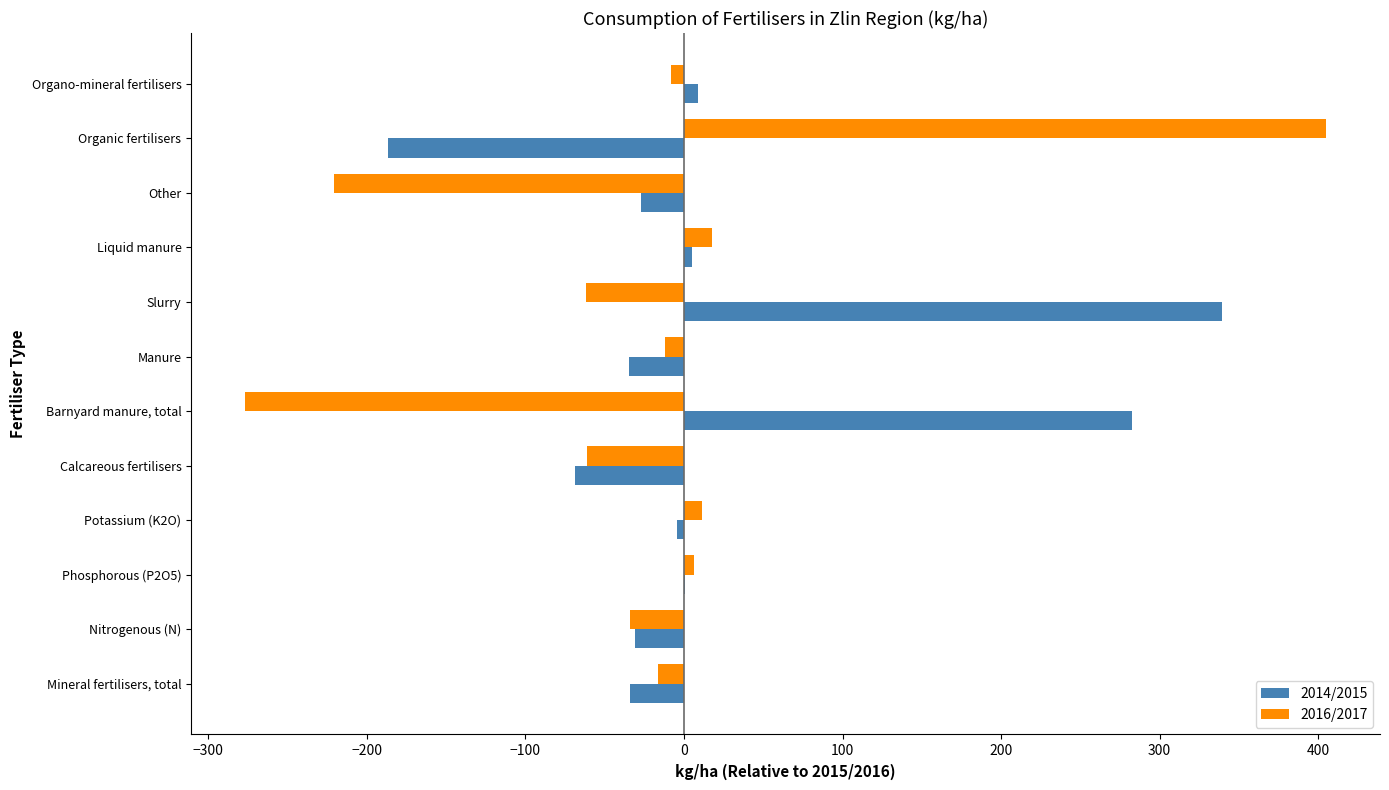

At which label does 2016/2017 reach its peak?

Organic fertilisers